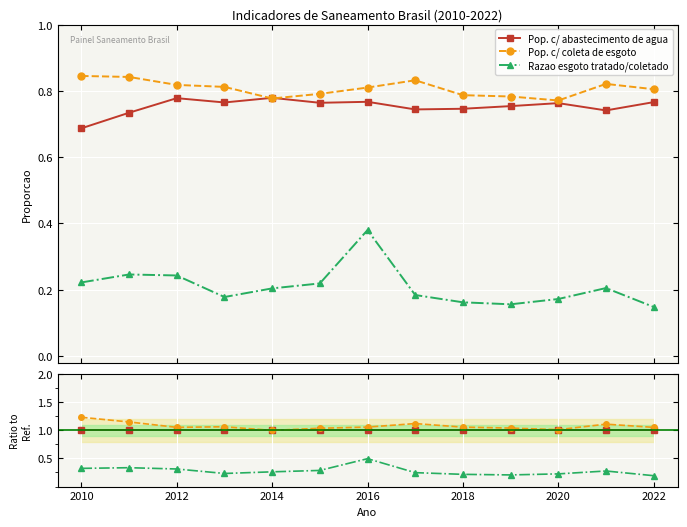

How many values in the Pop. c/ coleta de esgoto series are below 1?

1